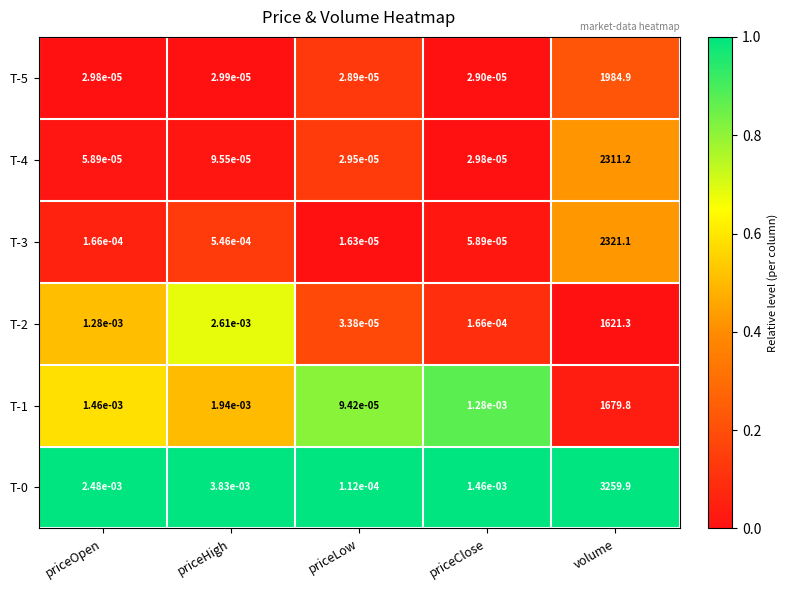

At which label is T-1 closest to 839?

priceHigh